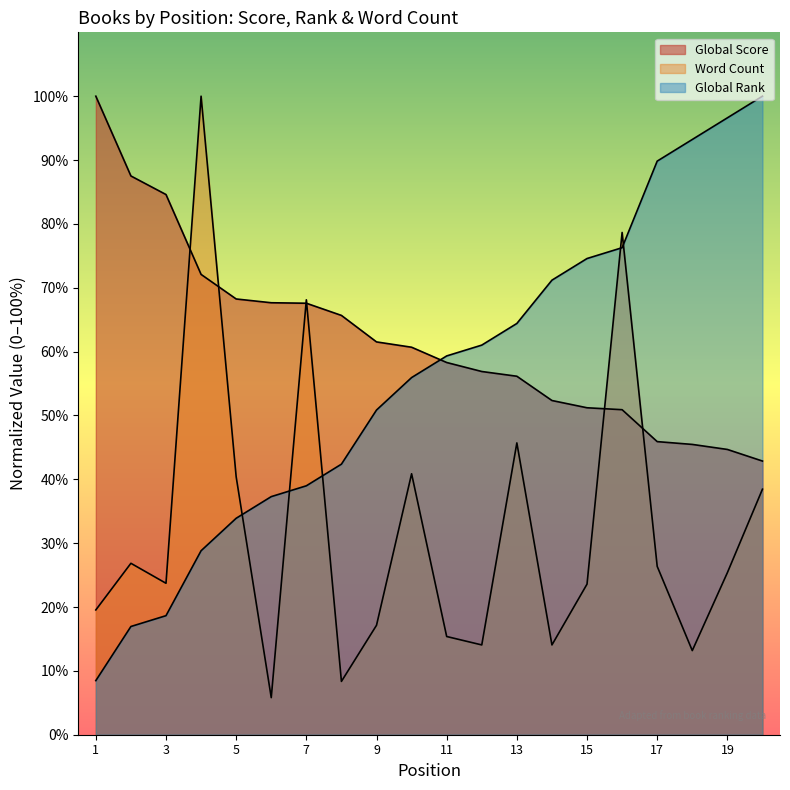

List the labels in order of Word Count value, largest first.

4, 16, 7, 13, 10, 5, 20, 2, 17, 19, 3, 15, 1, 9, 11, 12, 14, 18, 8, 6